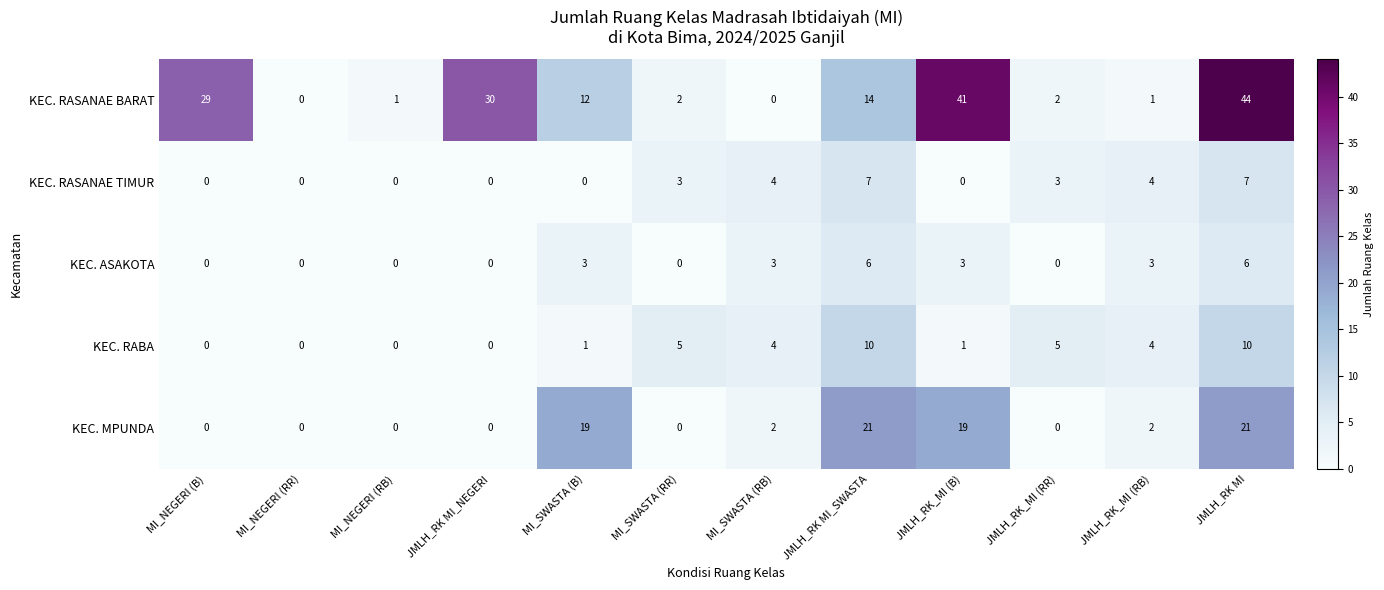

What is the total value across all series at JMLH_RK MI_SWASTA?

58